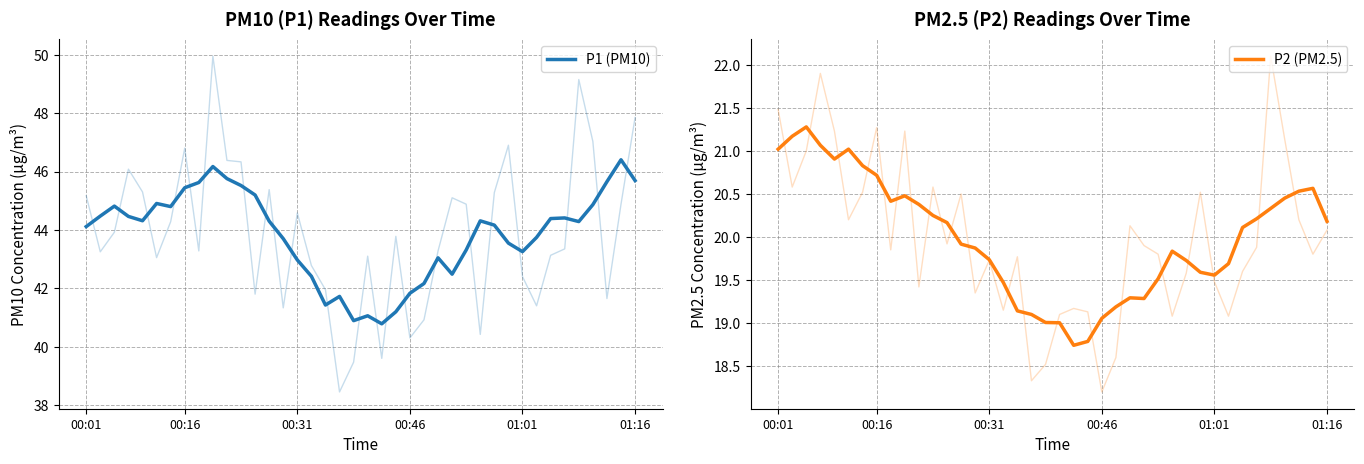

What is the value of the P2 (PM2.5) point at the 24th from the left?

19.1